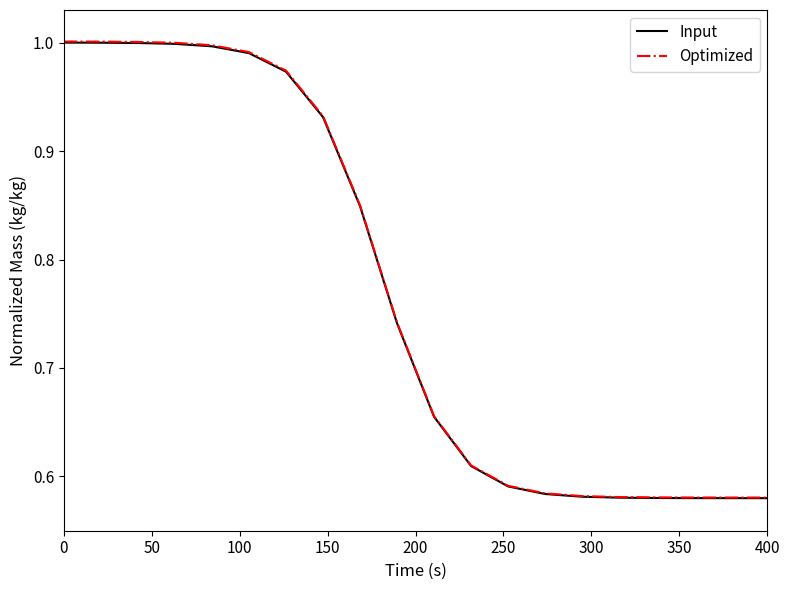

True or false: Optimized and Input cross at least once.

False